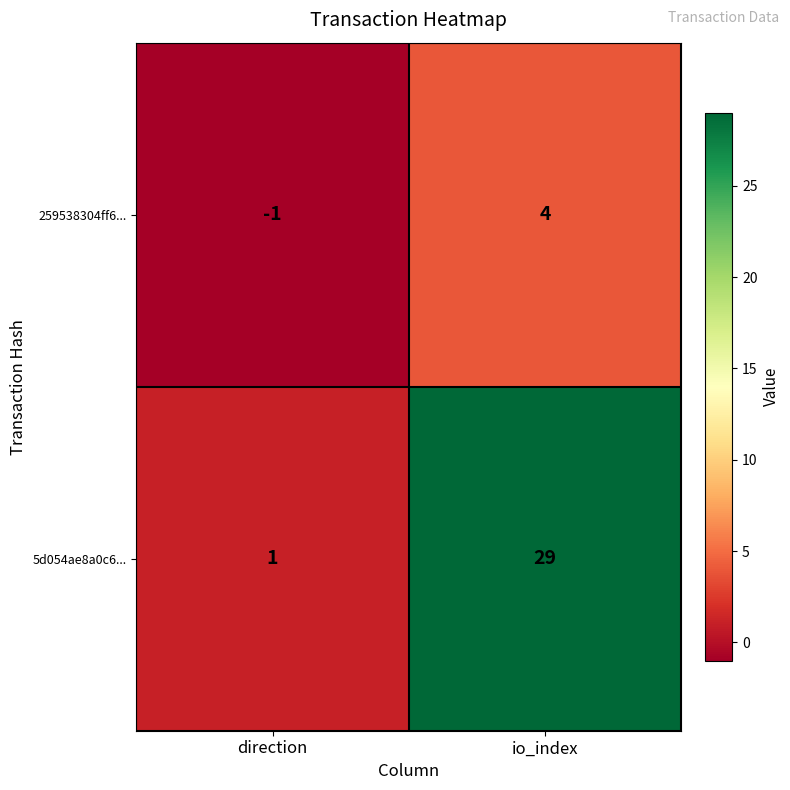

What is the maximum value shown in the chart?

29